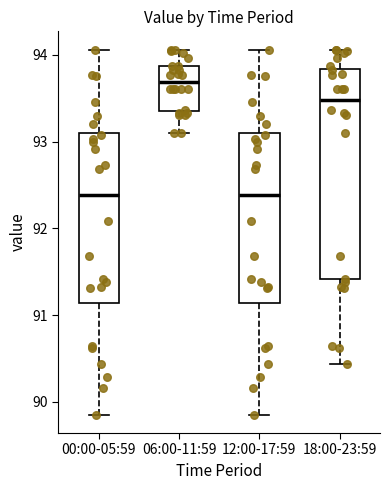

Reading left to right, read every box against the y-axis: the position of its median line, the range the box covers, and the ends of its whiskers. The values are not printed on the chart, so give them approximately, as read against the axis.

00:00-05:59: median 92.4, box 91.1 to 93.1, whiskers 89.9 to 94.1
06:00-11:59: median 93.7, box 93.4 to 93.9, whiskers 93.1 to 94.1
12:00-17:59: median 92.4, box 91.1 to 93.1, whiskers 89.9 to 94.1
18:00-23:59: median 93.5, box 91.4 to 93.8, whiskers 90.4 to 94.1